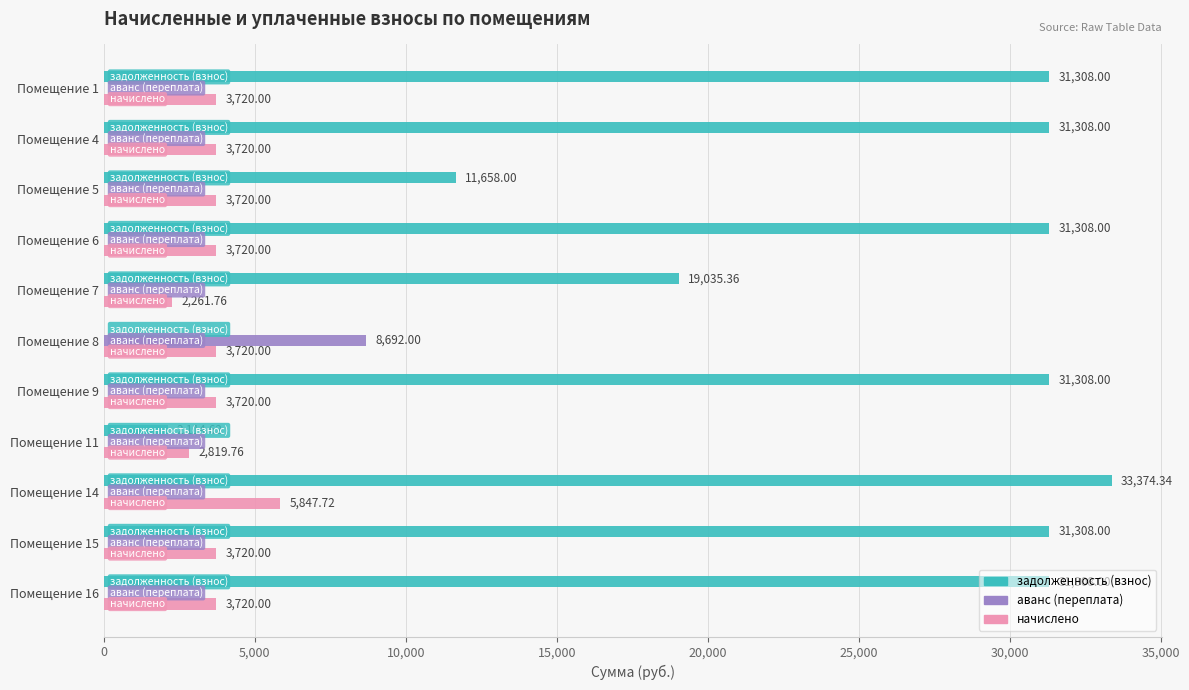

What is the sum of the начислено values at Помещение 9 and Помещение 1?

7440.0